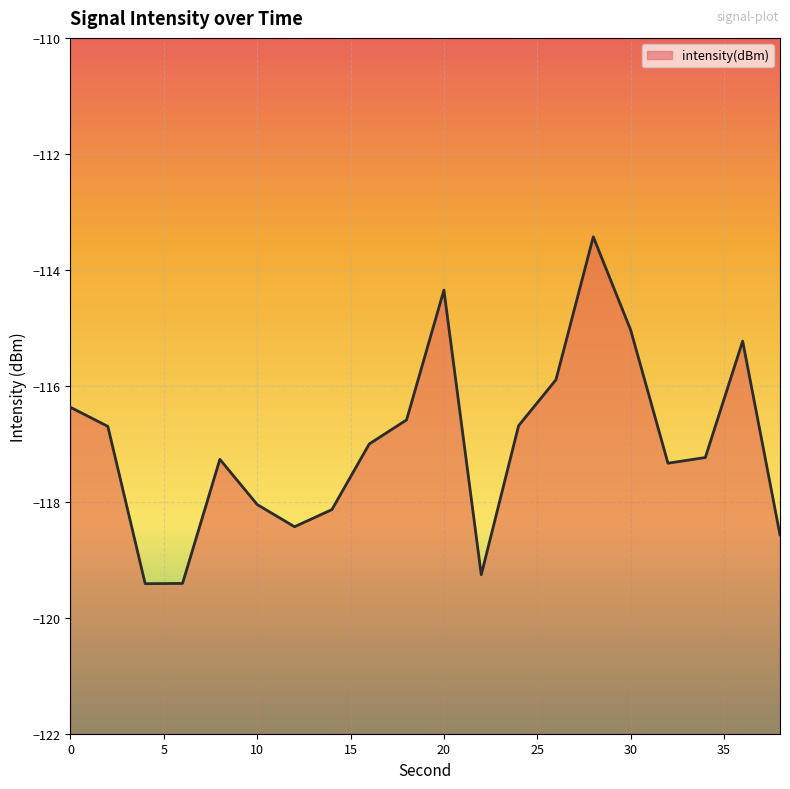

Rank the categories by value from lowest to highest.

4, 6, 22, 38, 12, 14, 10, 32, 8, 34, 16, 2, 24, 18, 0, 26, 36, 30, 20, 28